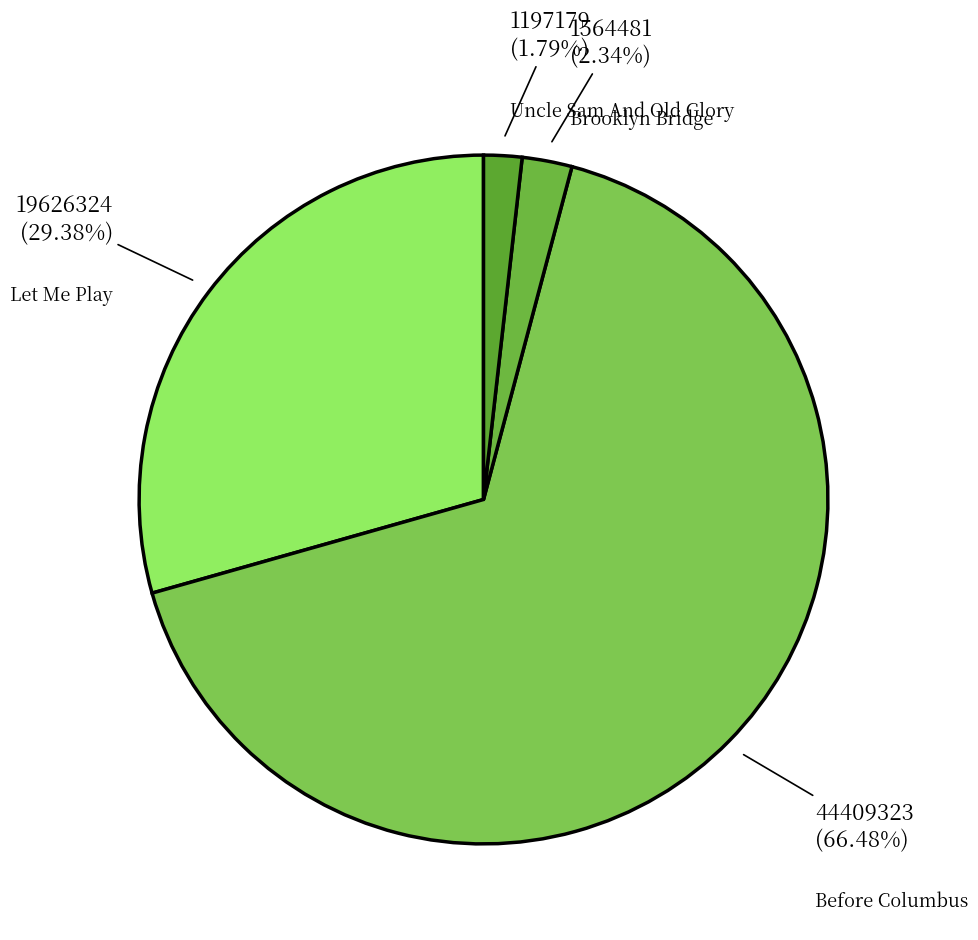

Count the number of slices in the pie.

4